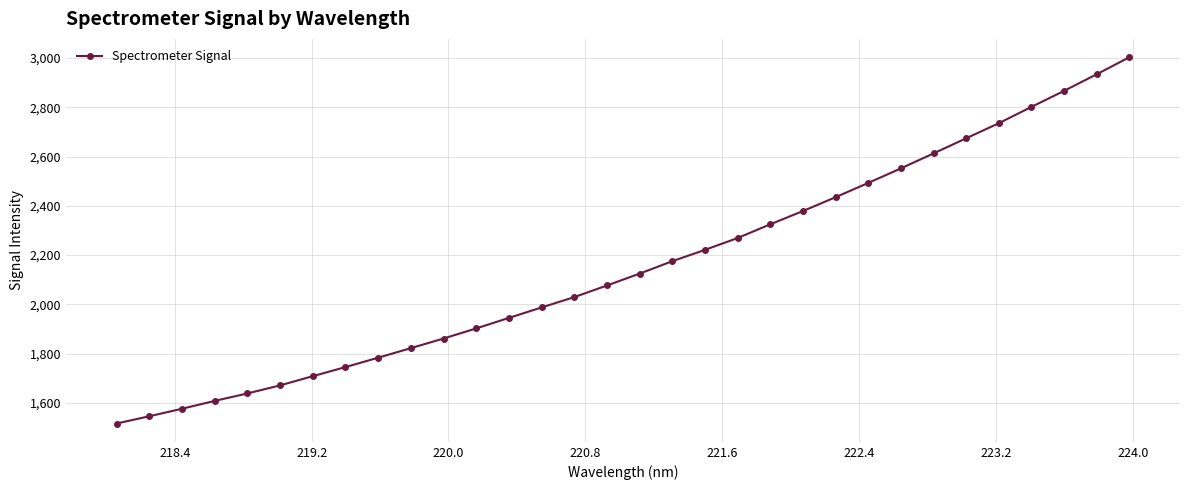

What is the minimum value shown in the chart?

1516.1